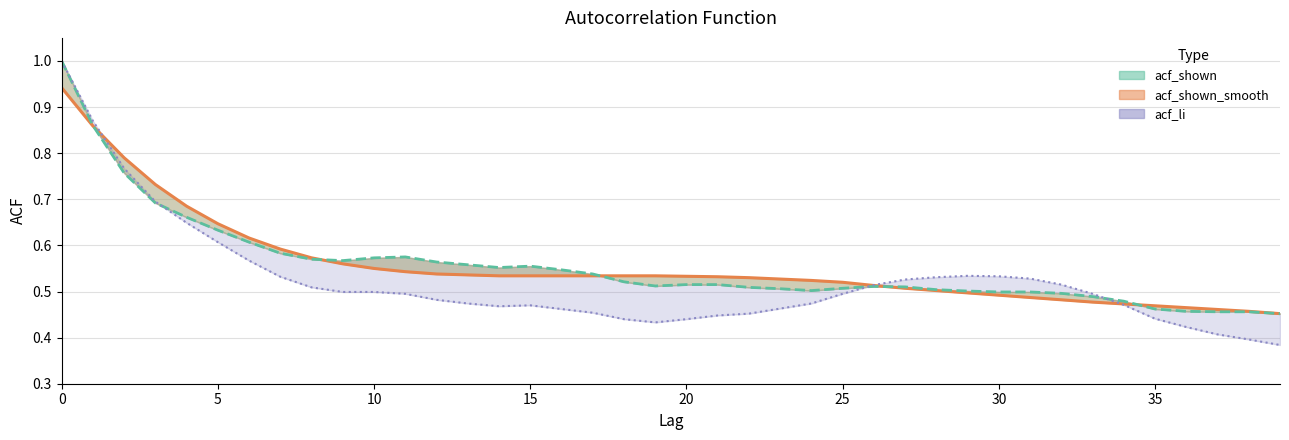

Read the value at 37.

0.5